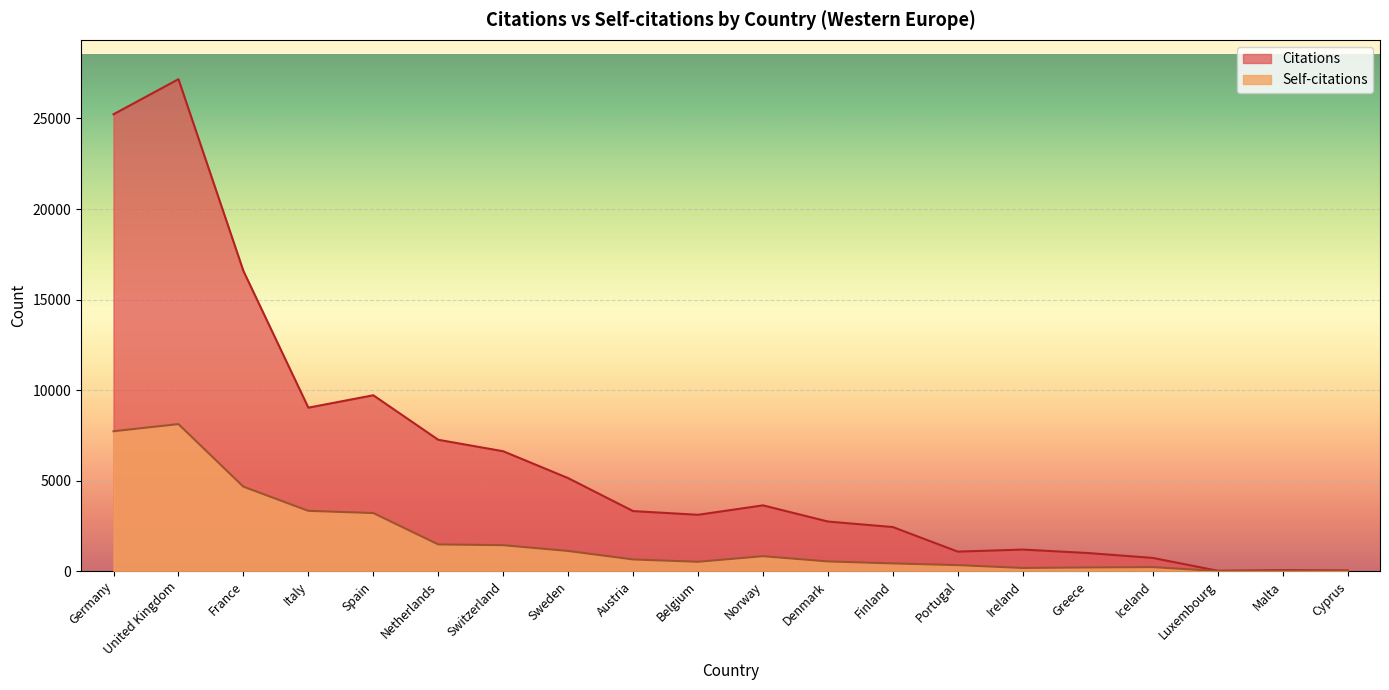

Reading left to right, list all the values displayed in this chart.

Citations: 25233	27171	16580	9027	9712	7253	6620	5135	3314	3110	3631	2737	2432	1075	1189	998	728	20	50	36
Self-citations: 7725	8120	4663	3328	3206	1473	1431	1112	643	515	823	534	424	330	173	201	220	3	6	17